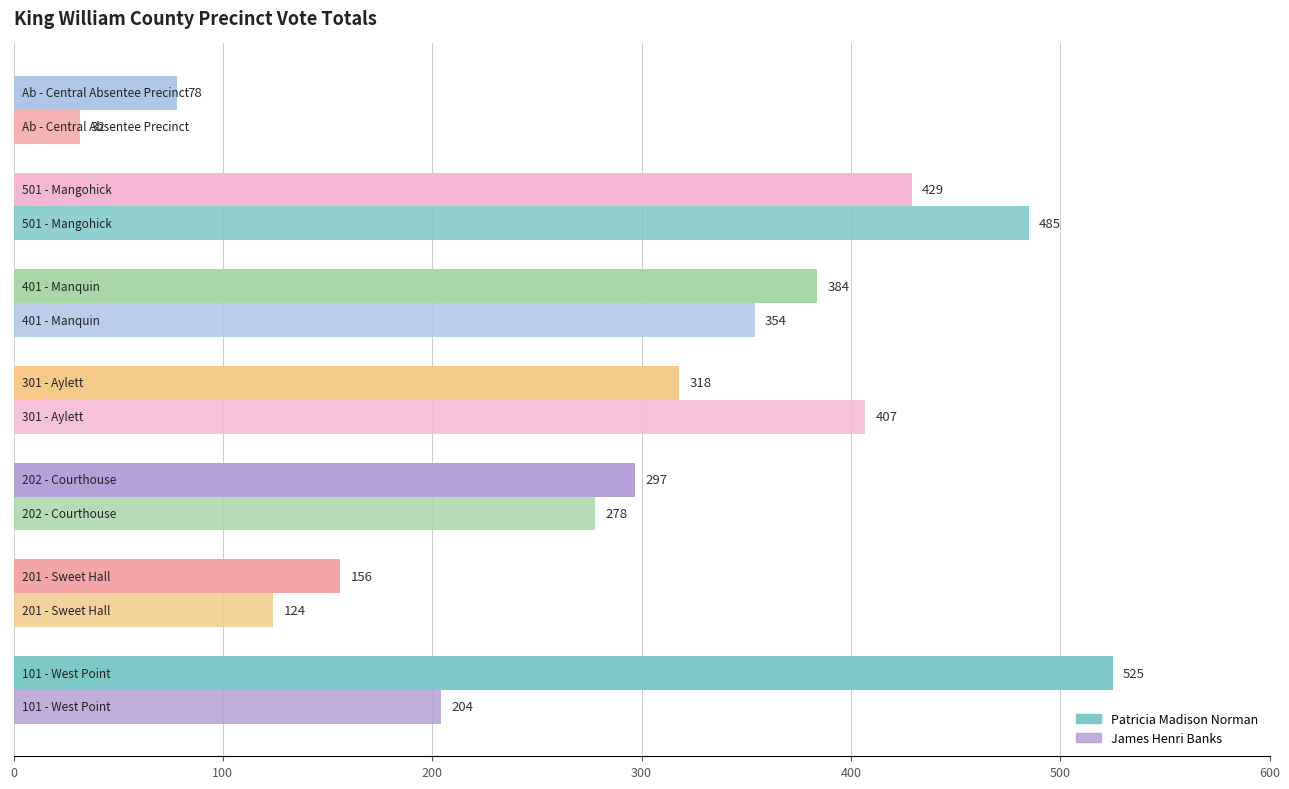

Which series has the largest total across all categories?

Patricia Madison Norman